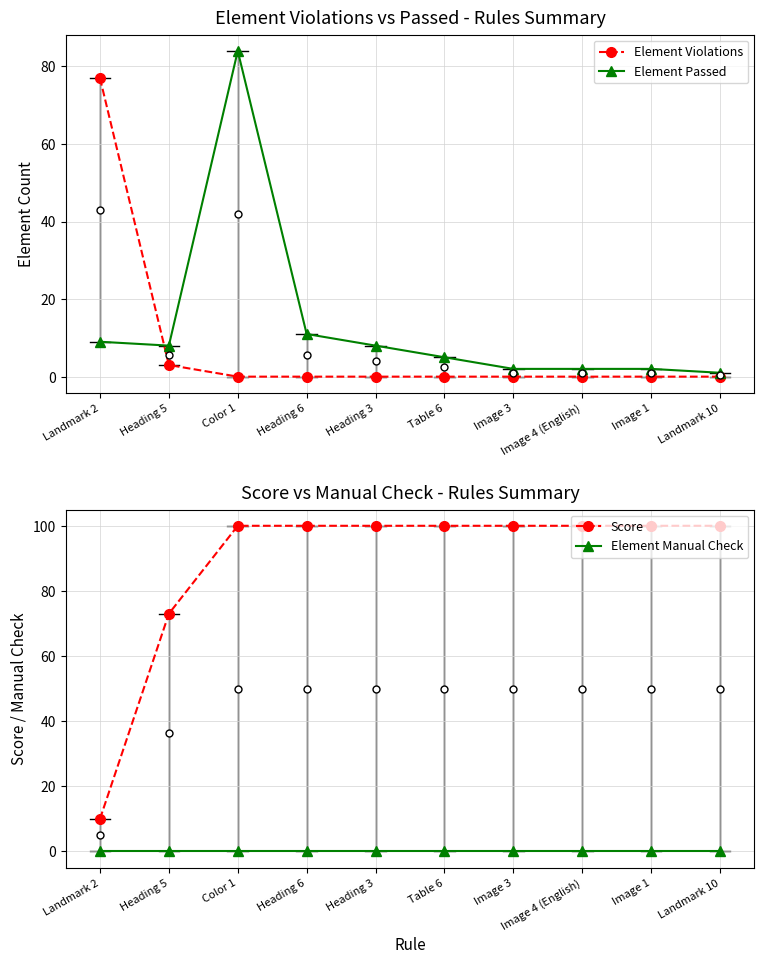

The value of Element Violations at Image 1 is 49. True or false?

False